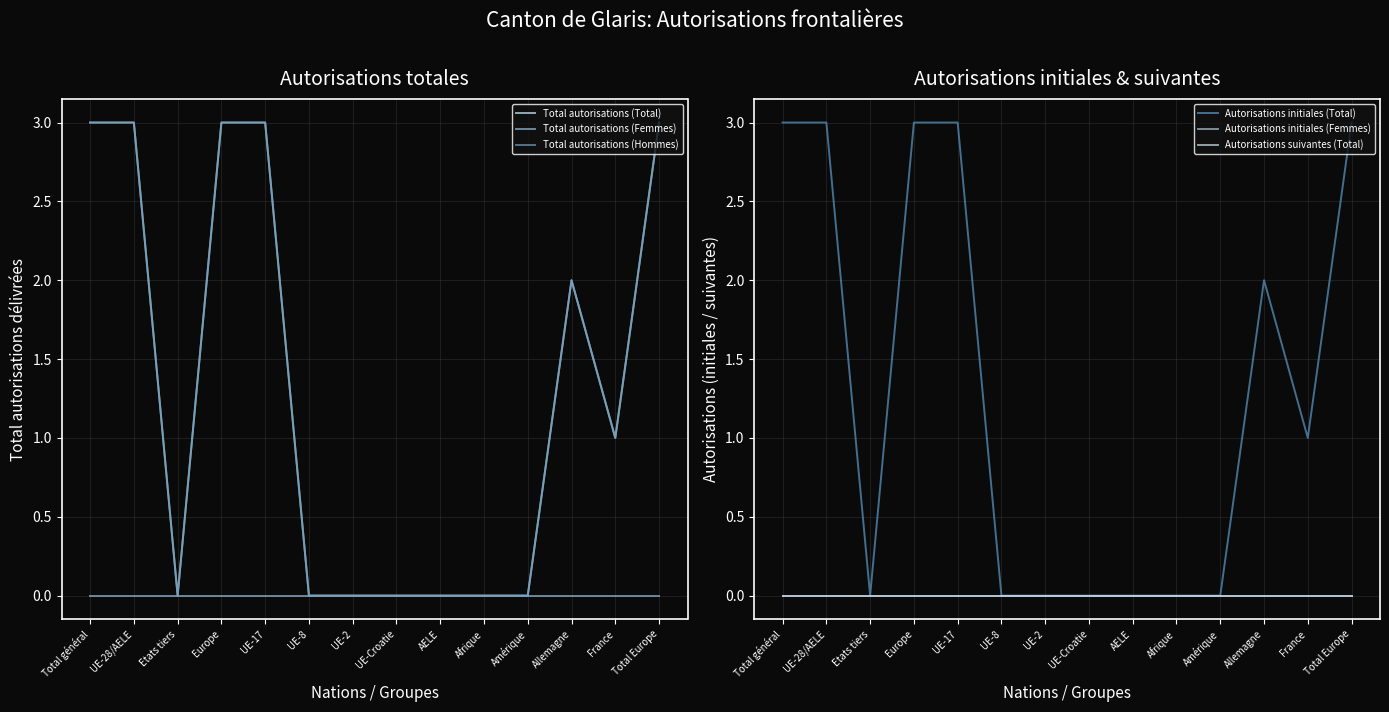

What is the label of the 7th point from the right?

UE-Croatie